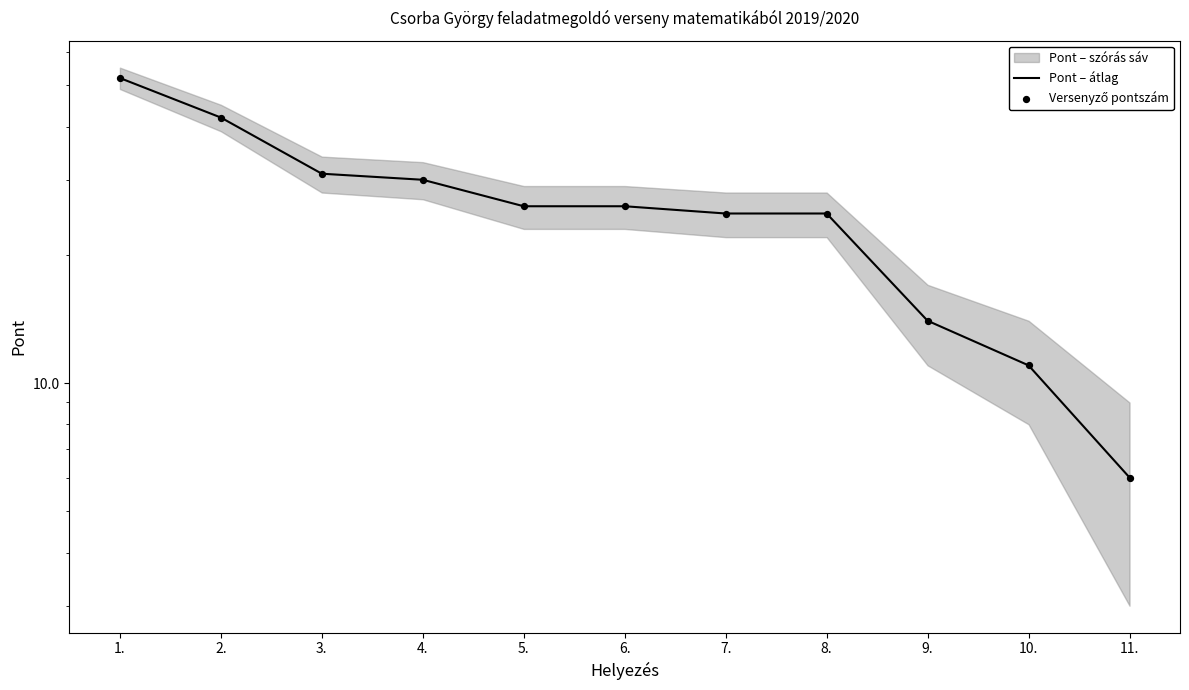

Is the value of Pont – átlag at 2. greater than the value of Versenyző pontszám at 5.?

Yes